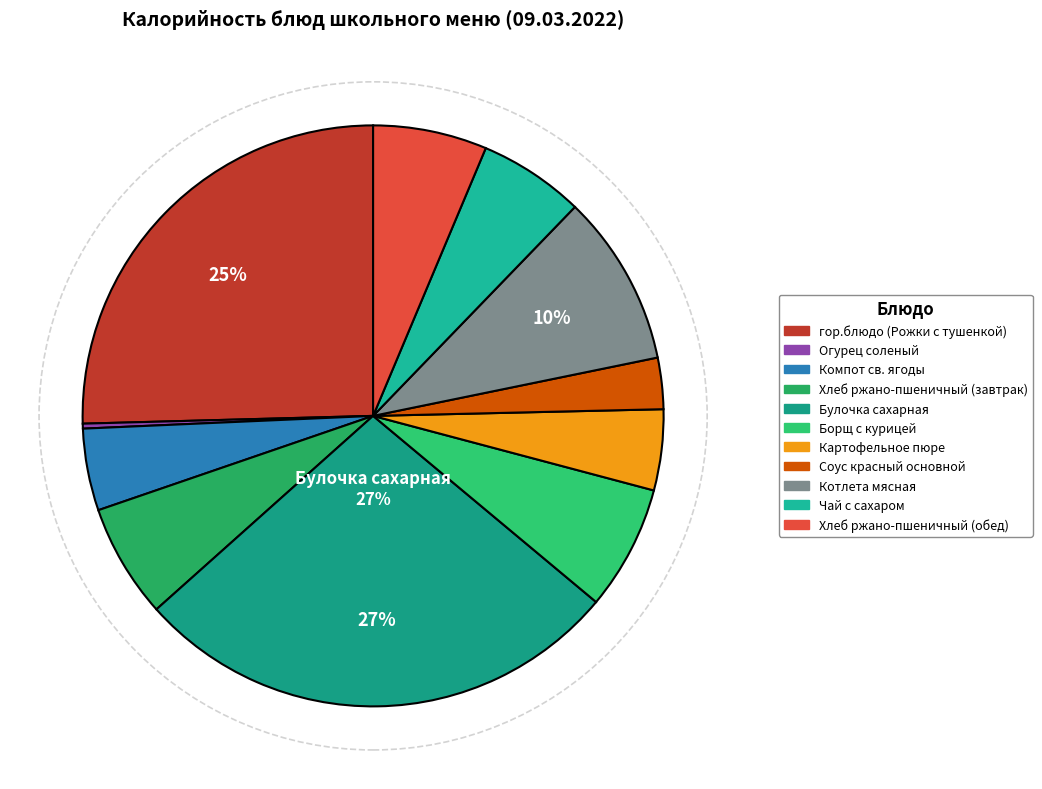

What is the smallest slice in the pie chart?

Огурец соленый